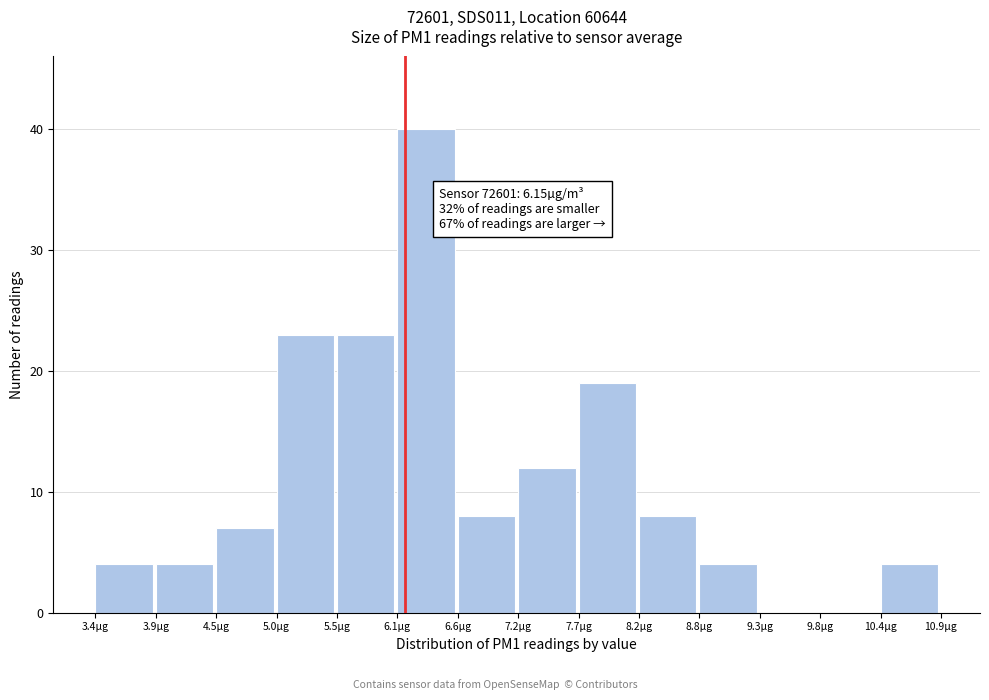

Which range on the x-axis has the tallest bar?

6.1 to 6.6